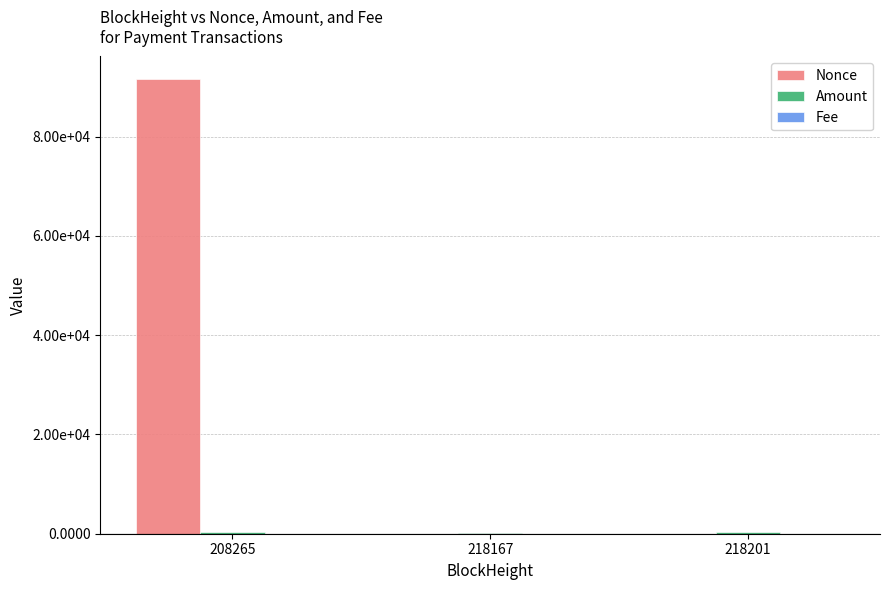

What is the difference between the maximum and second lowest values in the Nonce series?

91570.0